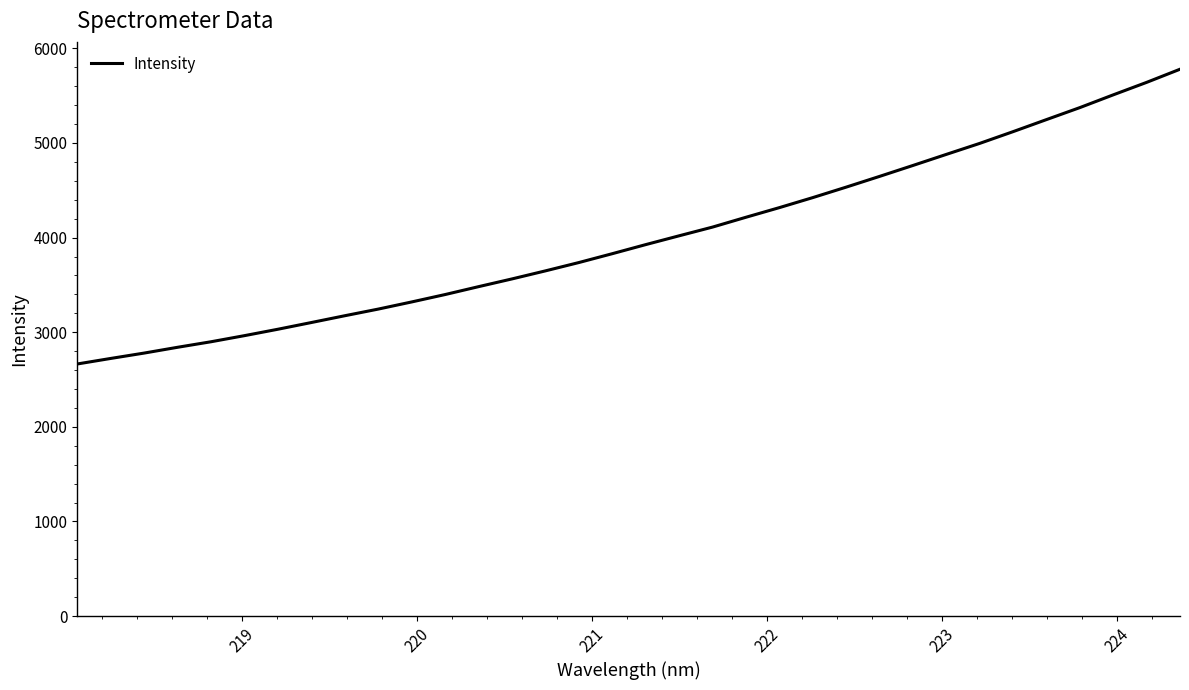

What is the difference between the maximum and minimum values?

3114.9